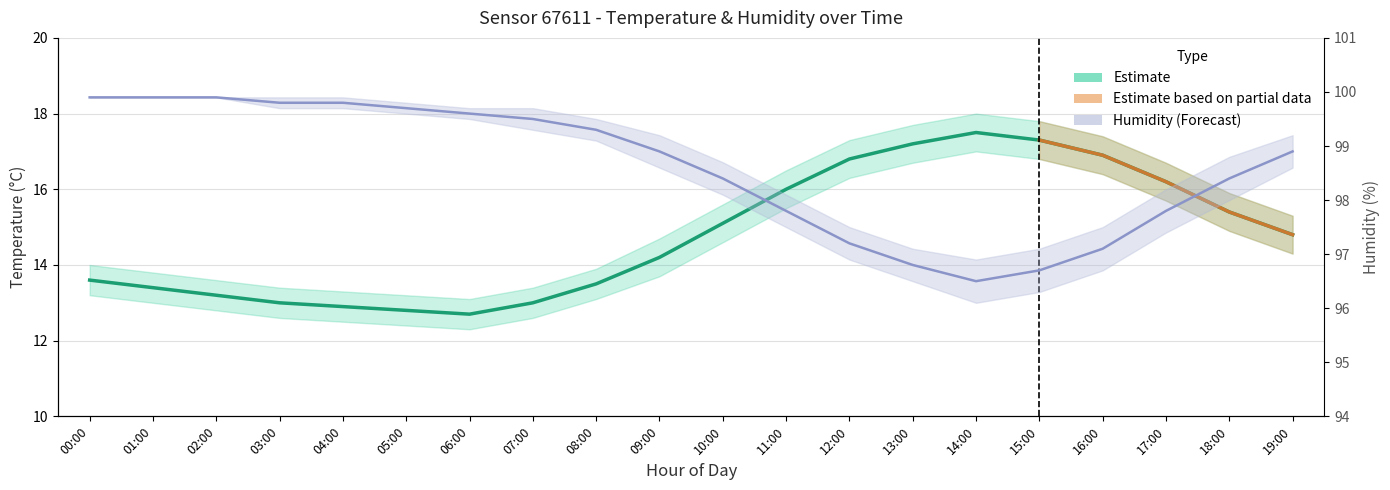

How many points are higher than both their immediate neighbors (excluding endpoints)?

1